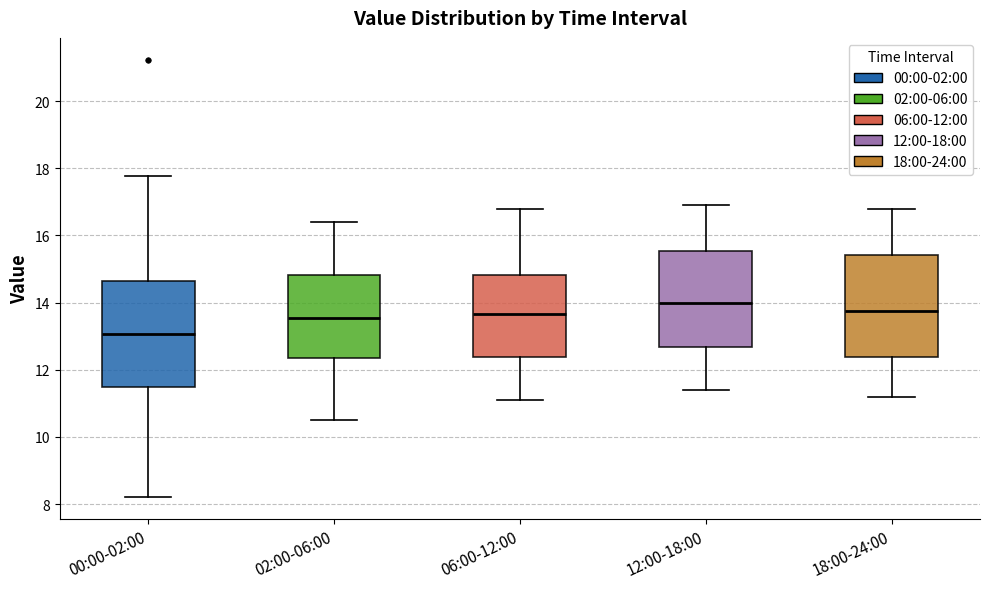

Reading left to right, transcribe this box plot: for each box, give where its median line is, the range the box spans, and where its two whiskers end, as read against the y-axis. The values are not printed on the chart, so give them approximately, as read against the axis.

00:00-02:00: median 13.0, box 11.4 to 14.6, whiskers 8.2 to 17.8
02:00-06:00: median 13.6, box 12.4 to 14.8, whiskers 10.6 to 16.4
06:00-12:00: median 13.6, box 12.4 to 14.8, whiskers 11.2 to 16.8
12:00-18:00: median 14.0, box 12.6 to 15.6, whiskers 11.4 to 17.0
18:00-24:00: median 13.8, box 12.4 to 15.4, whiskers 11.2 to 16.8